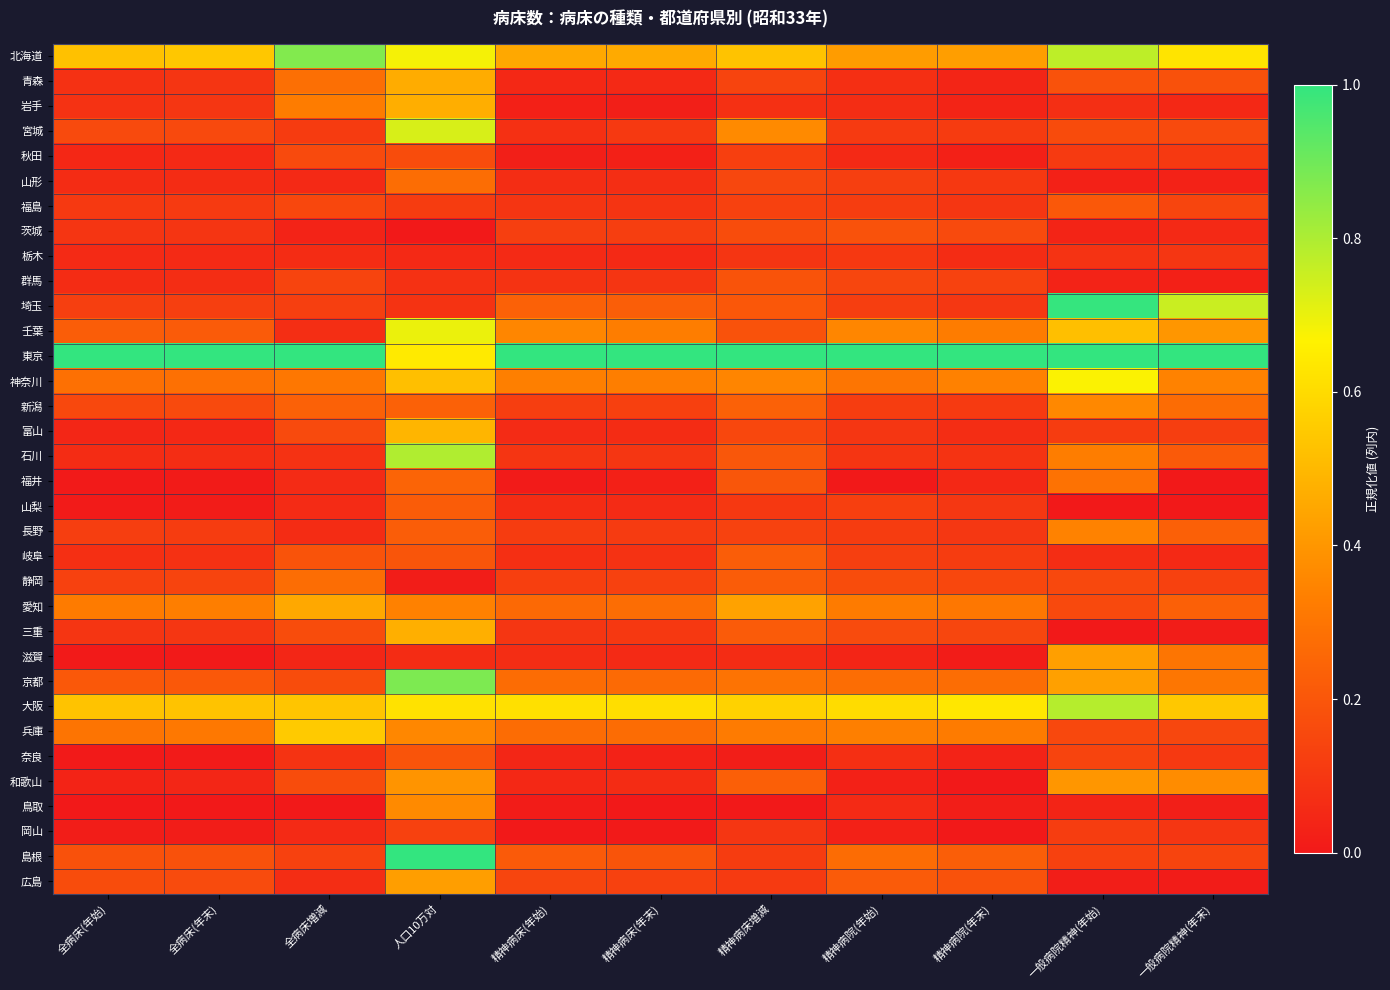

At 一般病院精神(年始), list the series in order from largest to smallest.

東京, 埼玉, 大阪, 北海道, 神奈川, 壬葉, 京都, 滋賀, 和歌山, 新潟, 長野, 石川, 福井, 福島, 青森, 宮城, 愛知, 静岡, 兵庫, 奈良, 島根, 岡山, 富山, 秋田, 栃木, 岩手, 岐阜, 茨城, 鳥取, 群馬, 山形, 広島, 山梨, 三重